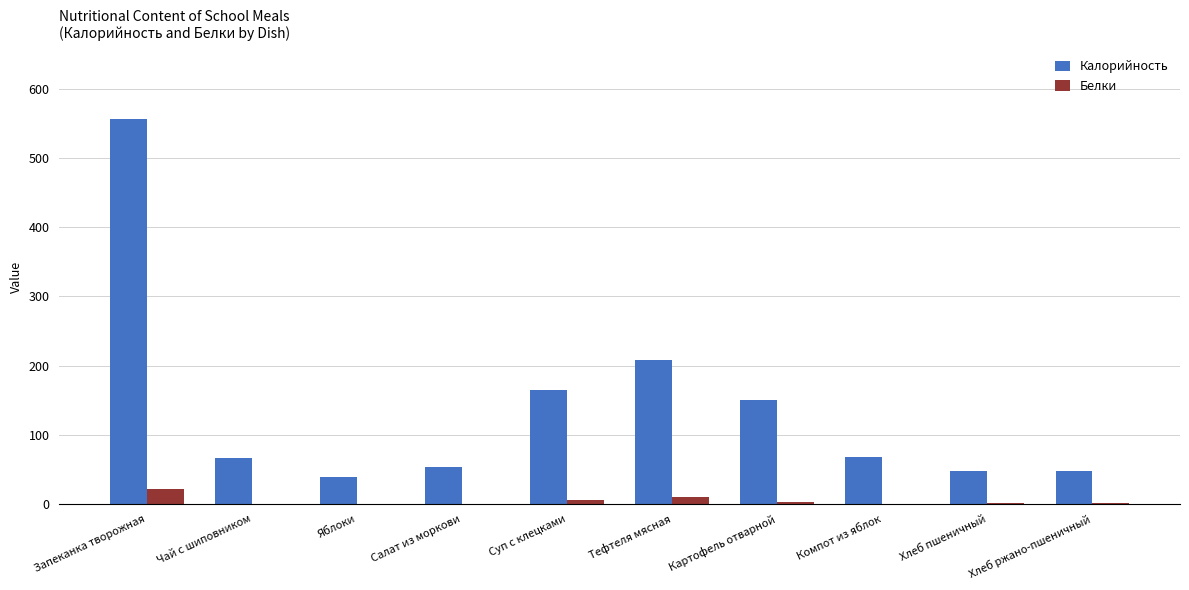

What is the maximum value shown in the chart?

556.6